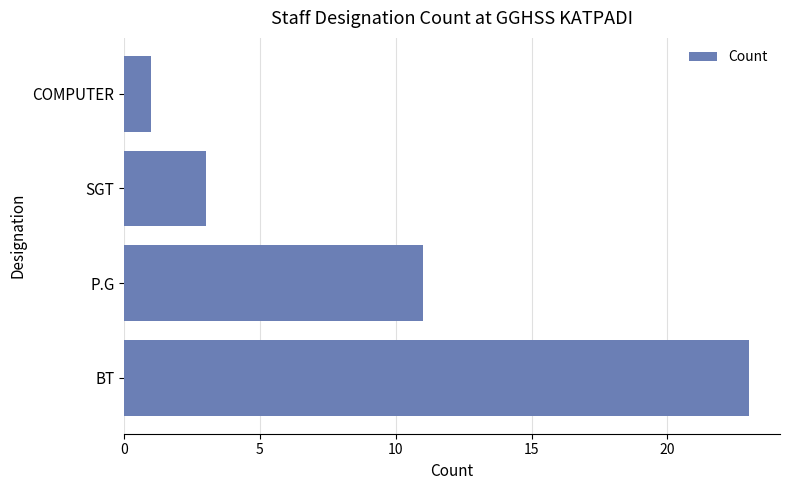

Count the number of data series in this chart.

1